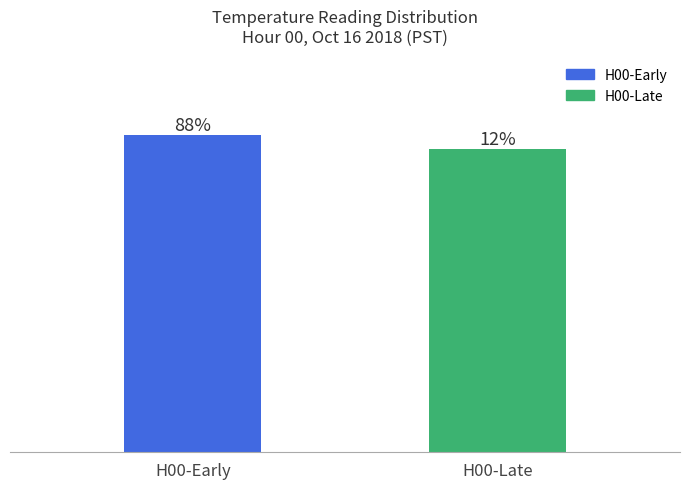

Are the bars horizontal?

No